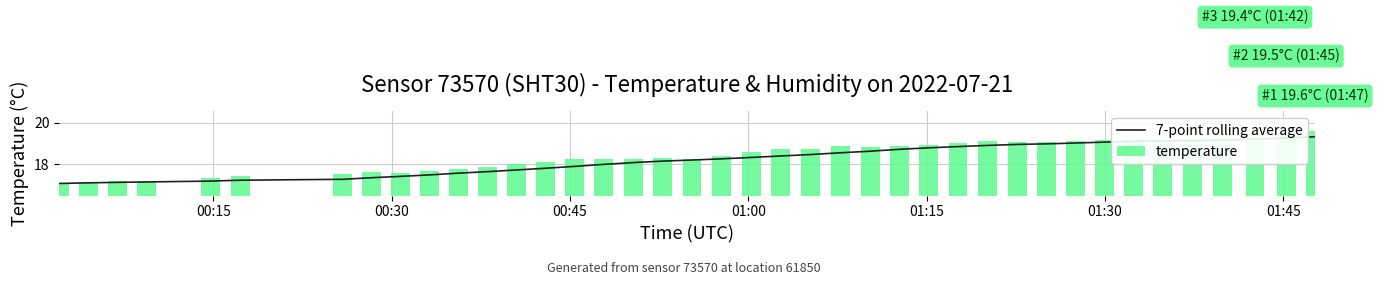

What is the maximum value for temperature?

19.6